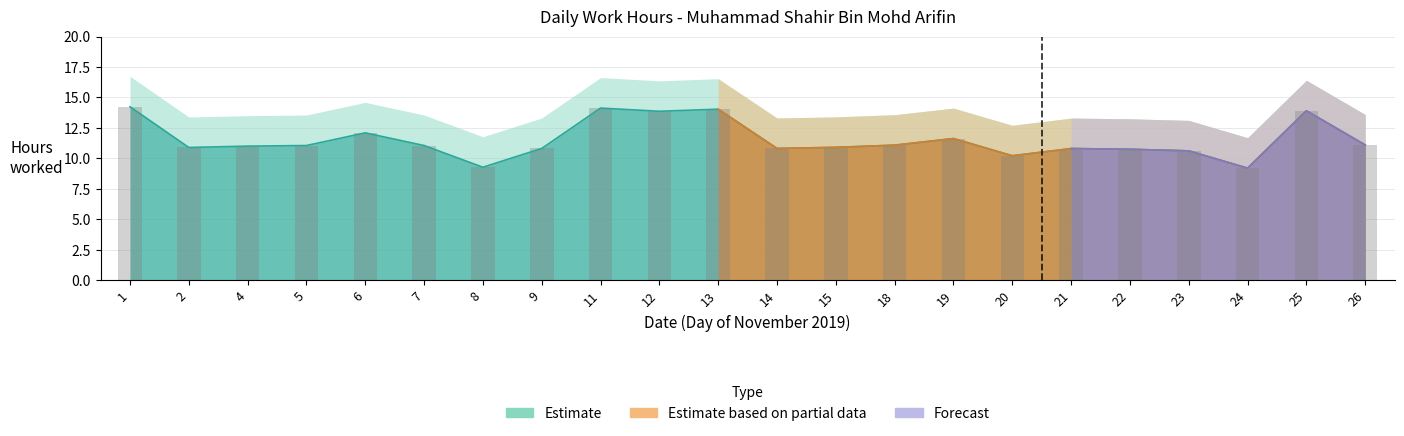

Which series has the largest total across all categories?

Estimate